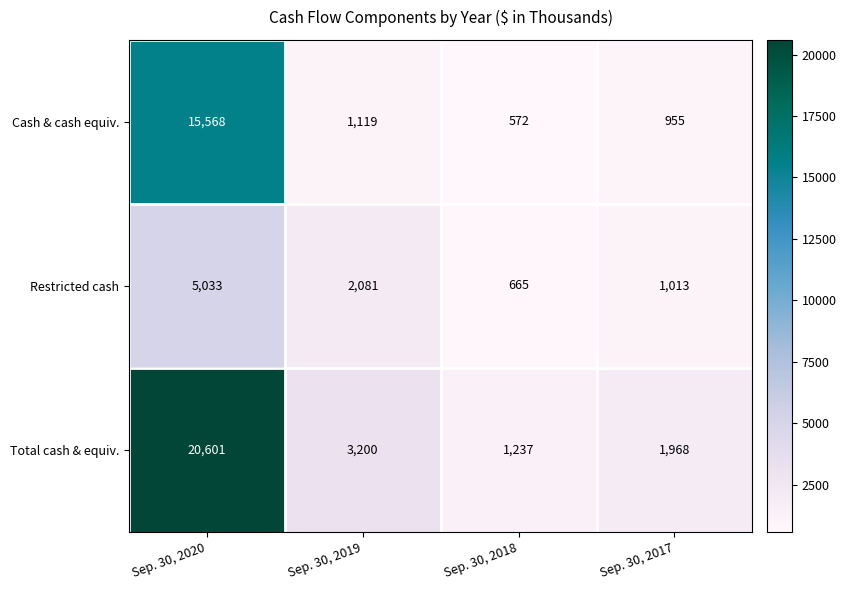

Rank the series by their average value, from highest to lowest.

Total cash & equiv., Cash & cash equiv., Restricted cash